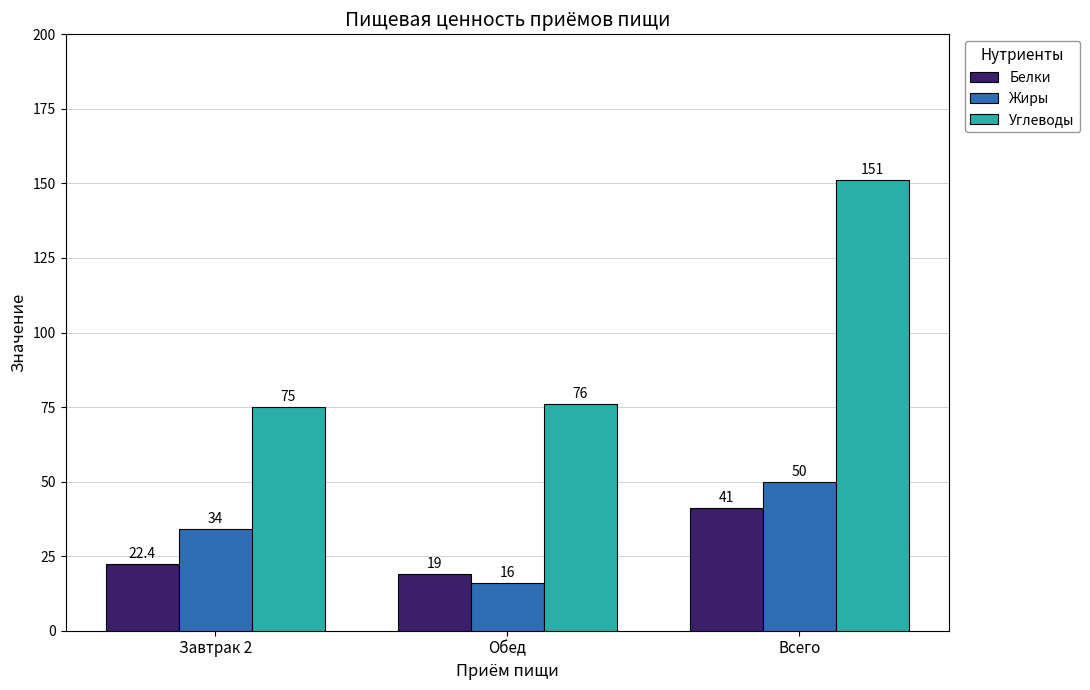

What is the difference between the highest and lowest values at Обед?

60.0